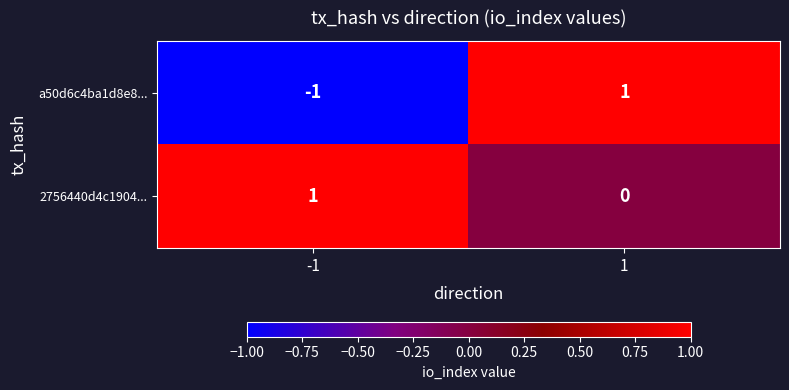

Reading left to right, list all the values displayed in this chart.

a50d6c4ba1d8e8...: -1=-1	1=1
2756440d4c1904...: -1=1	1=0